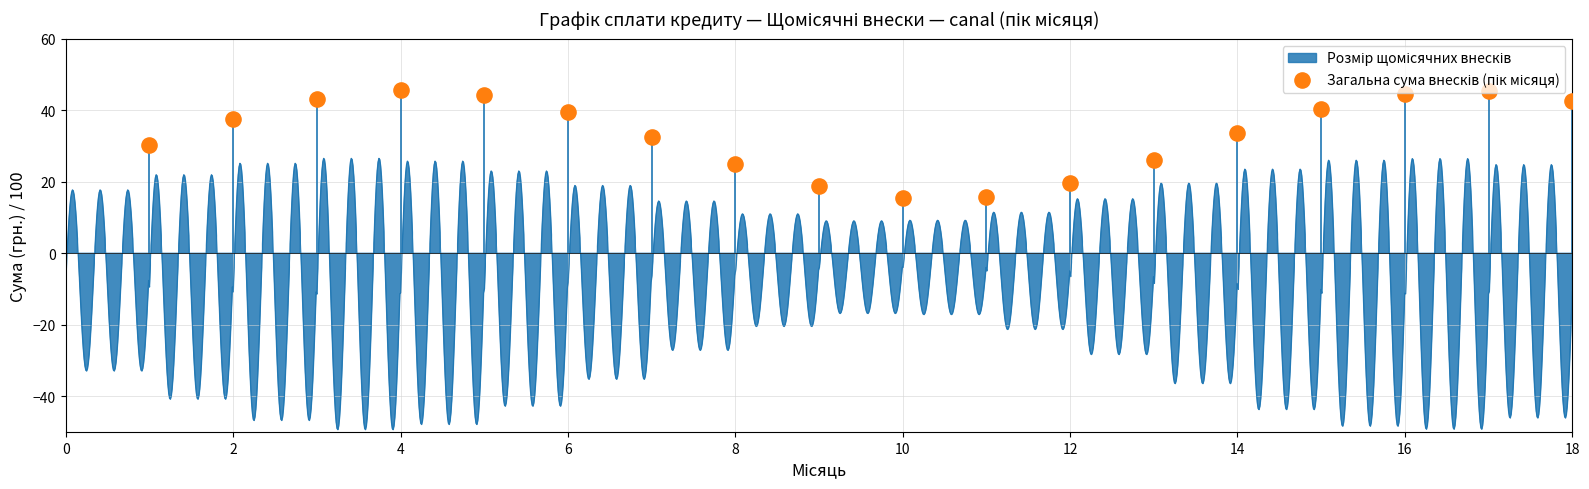

What is the ratio of the value at 2 to the value at 0?

1.2